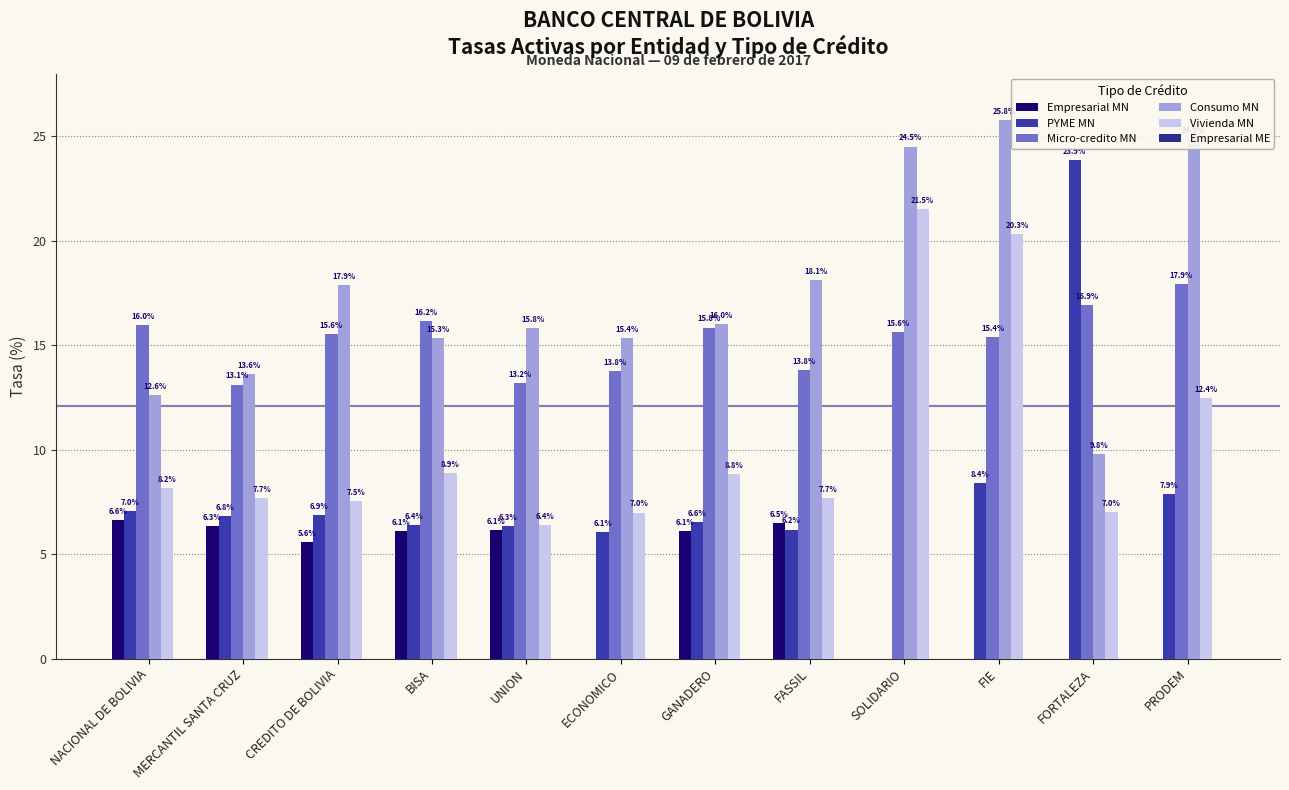

At which label is Consumo MN closest to 17?

CREDITO DE BOLIVIA